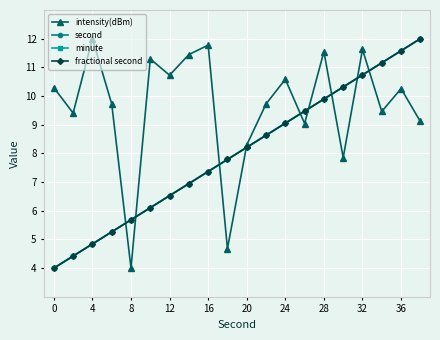

Is this an area chart (filled region under the line)?

No